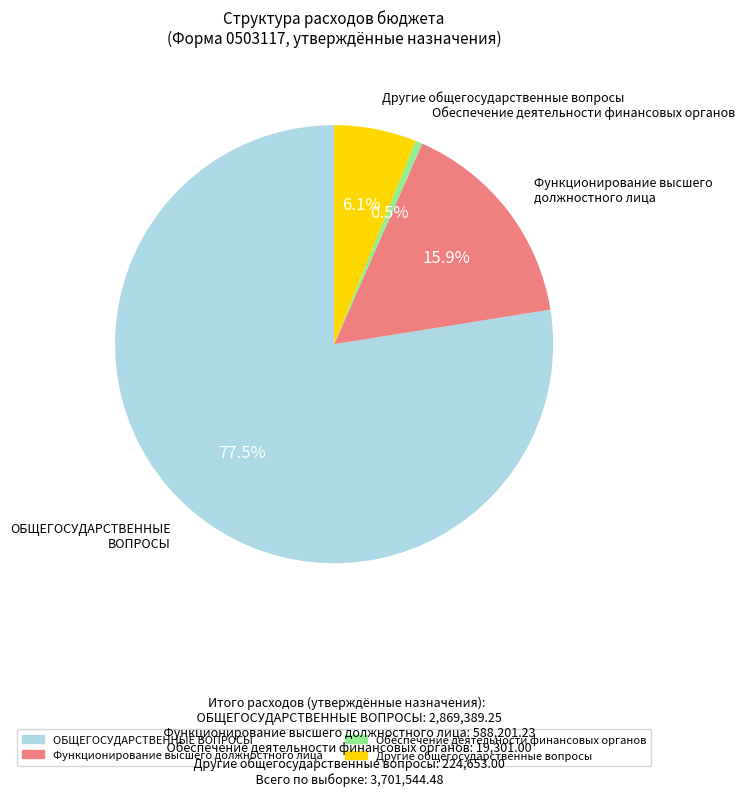

To the nearest percent, what is the average slice percentage?

25%